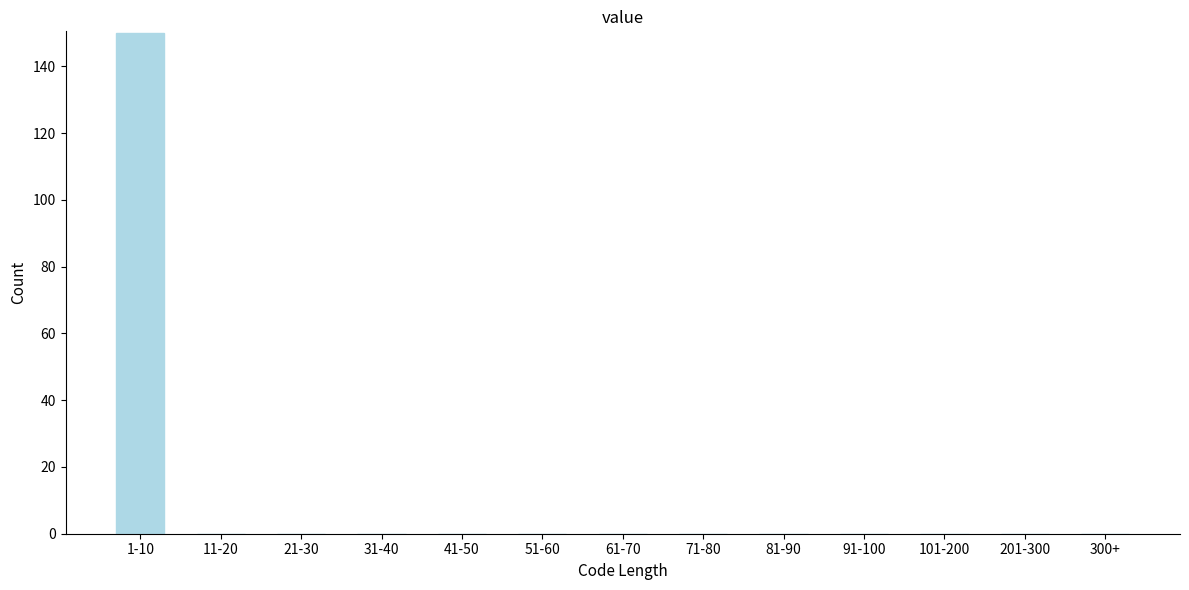

Reading left to right, transcribe all the data shown in this chart.

1-10=150	11-20=0	21-30=0	31-40=0	41-50=0	51-60=0	61-70=0	71-80=0	81-90=0	91-100=0	101-200=0	201-300=0	300+=0